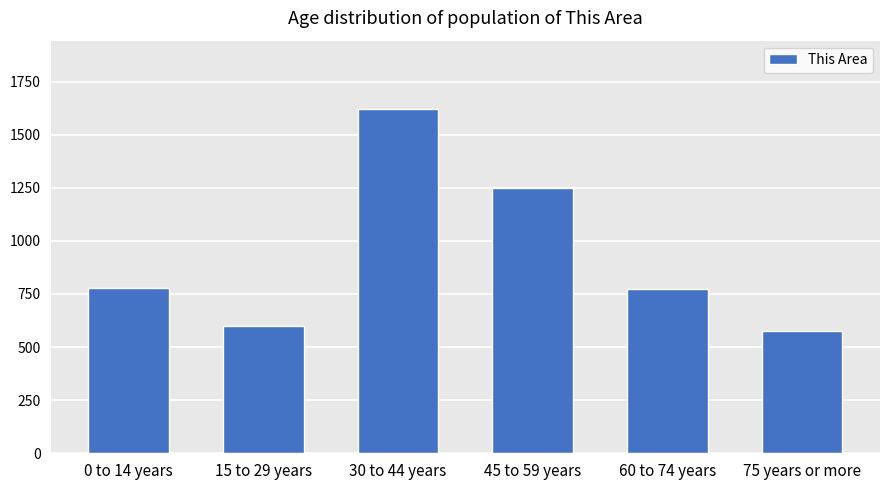

What is the difference between the second highest and minimum values?

671